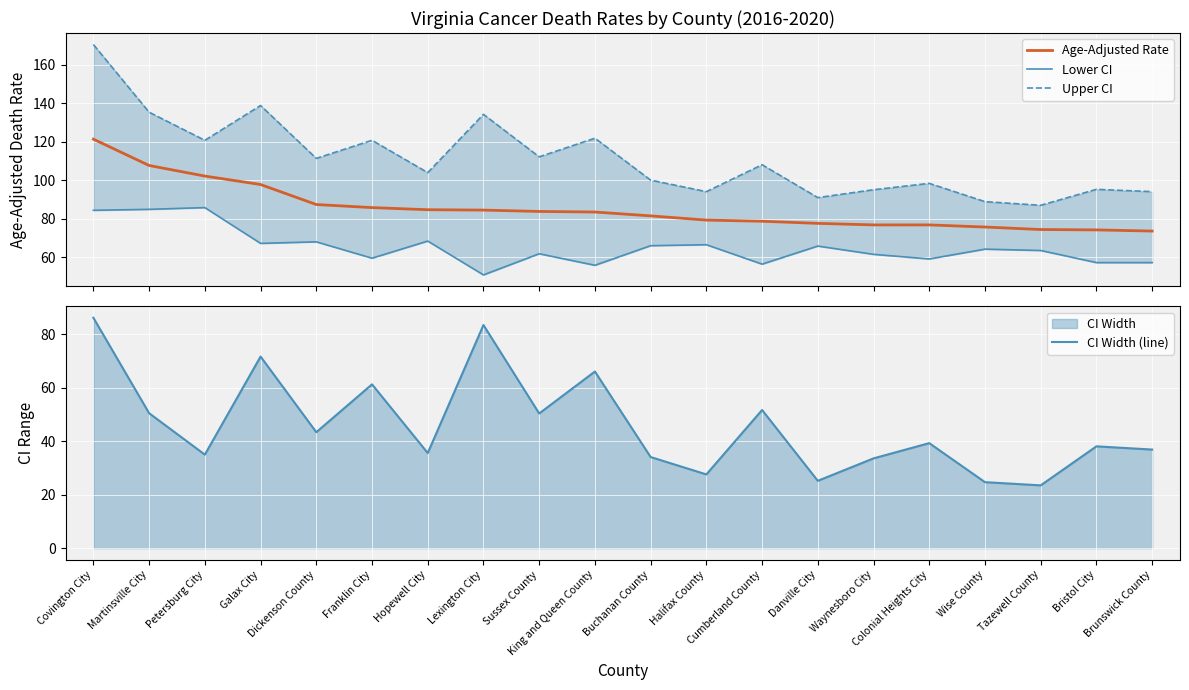

How many lines are shown in the chart?

4